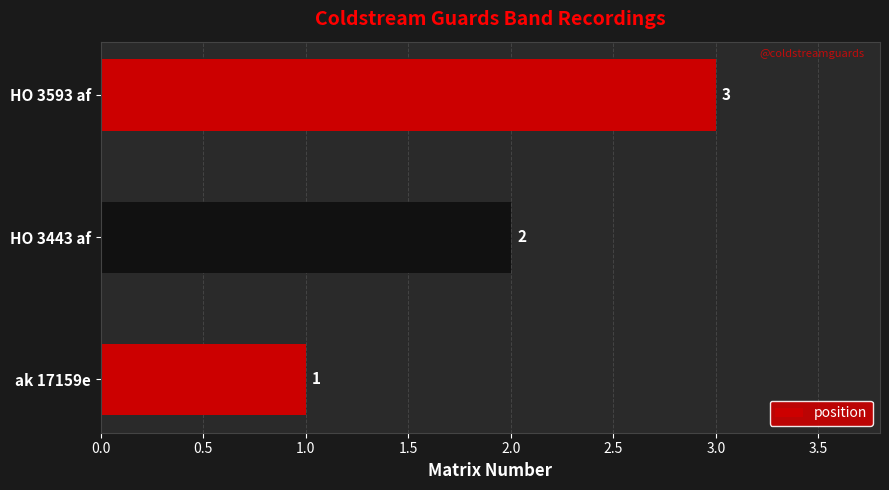

Which has a higher value, ak 17159e or HO 3443 af?

HO 3443 af